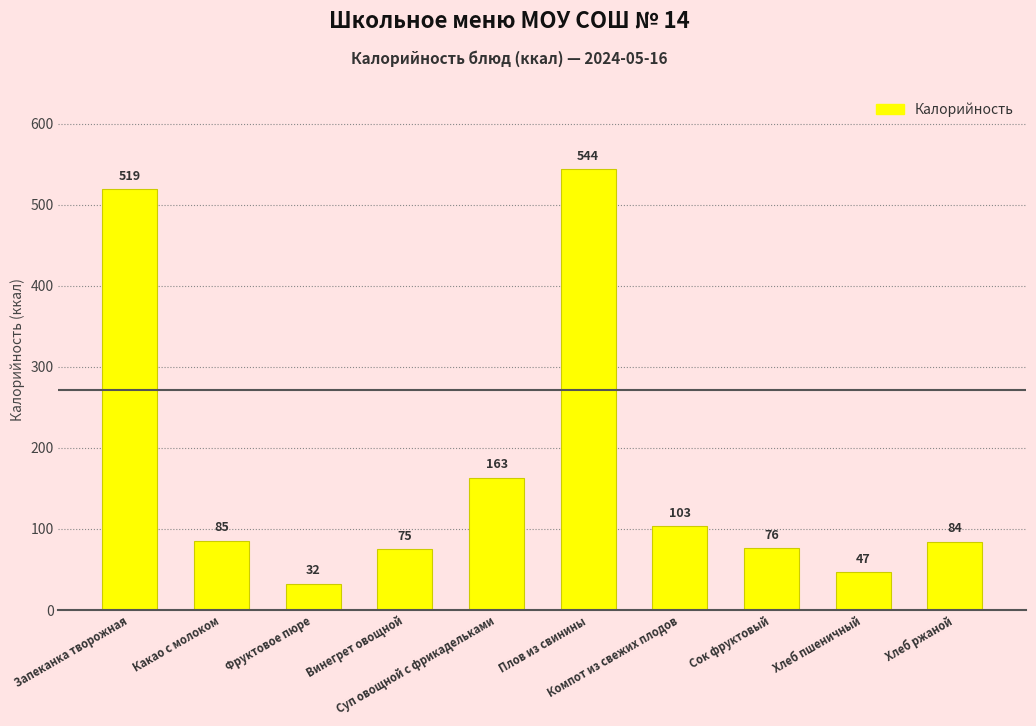

How many bars are there in total?

10